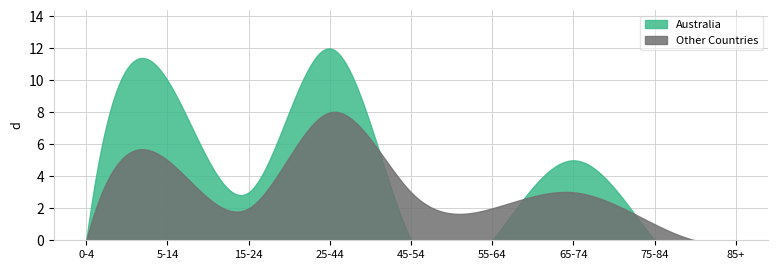

Rank the series by their average value, from lowest to highest.

Other Countries, Australia